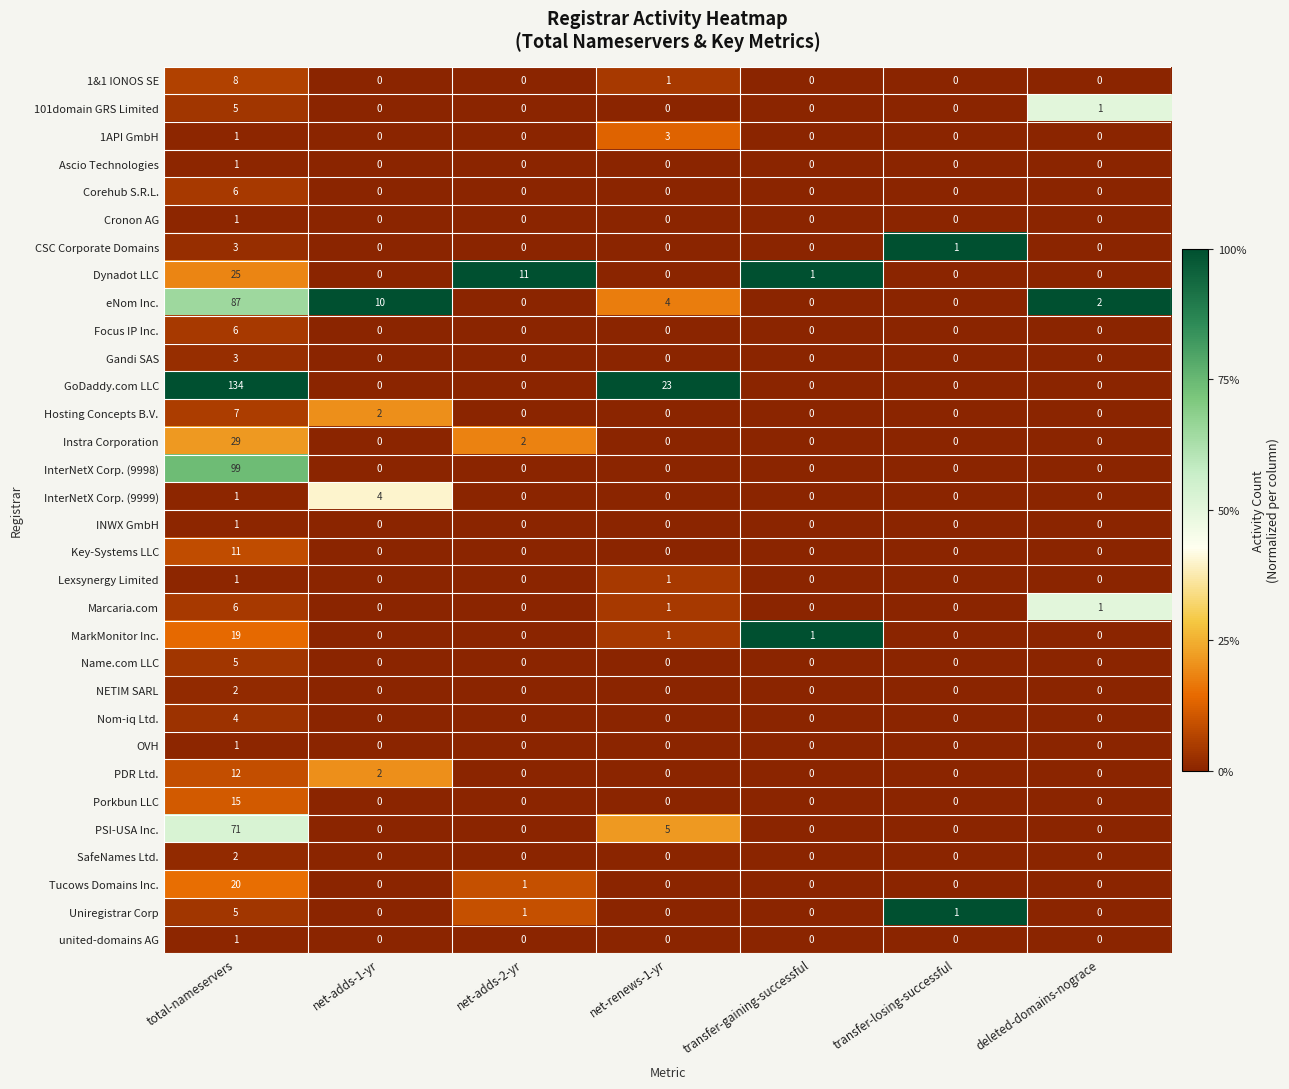

What is the difference between the highest and lowest values at net-adds-1-yr?

10